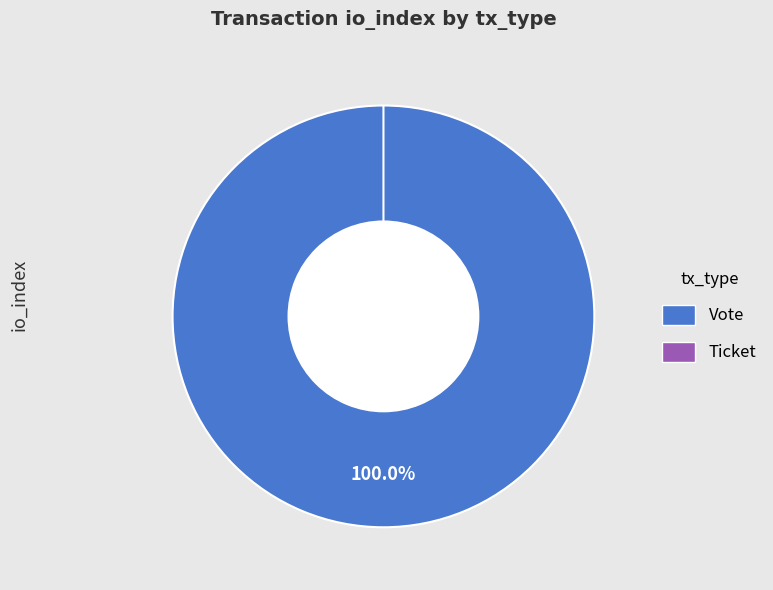

To the nearest percent, what portion does Vote represent?

100%